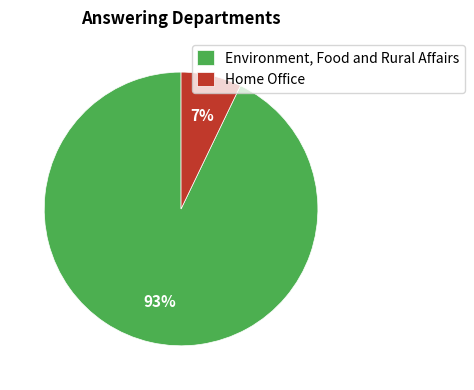

True or false: Home Office accounts for 1% of the total.

False